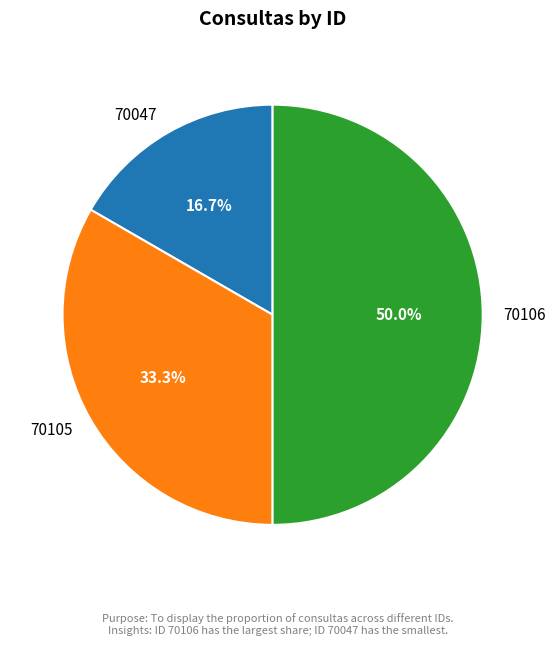

Is it true that 70106 is 37% of the pie?

False